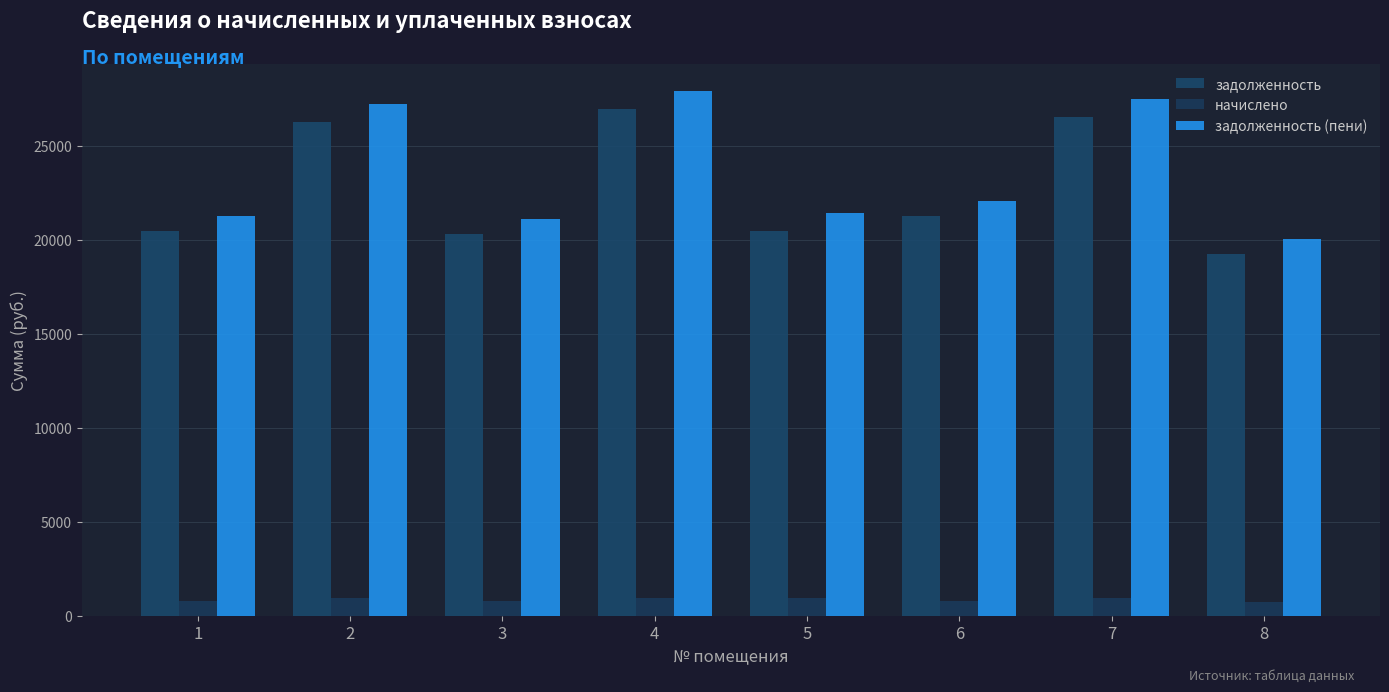

What is the value of the начислено bar at the 6th from the left?

808.1